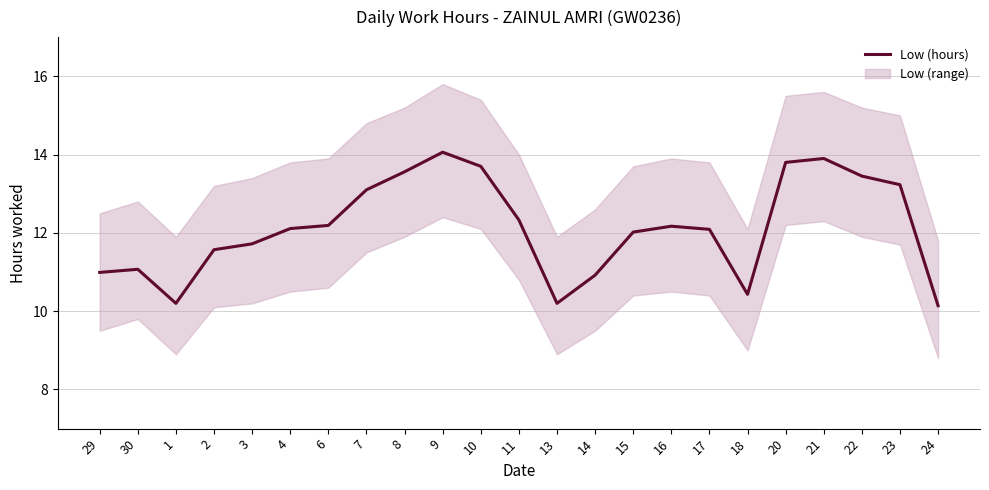

Is it true that the value at 18 is 6.9?

False